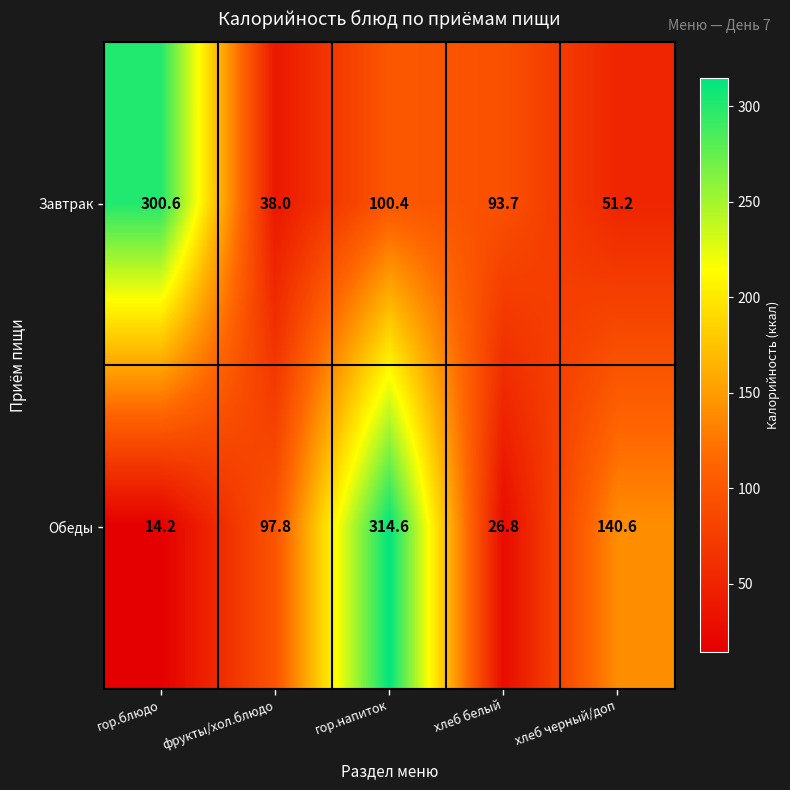

What is the greatest value displayed?

314.6